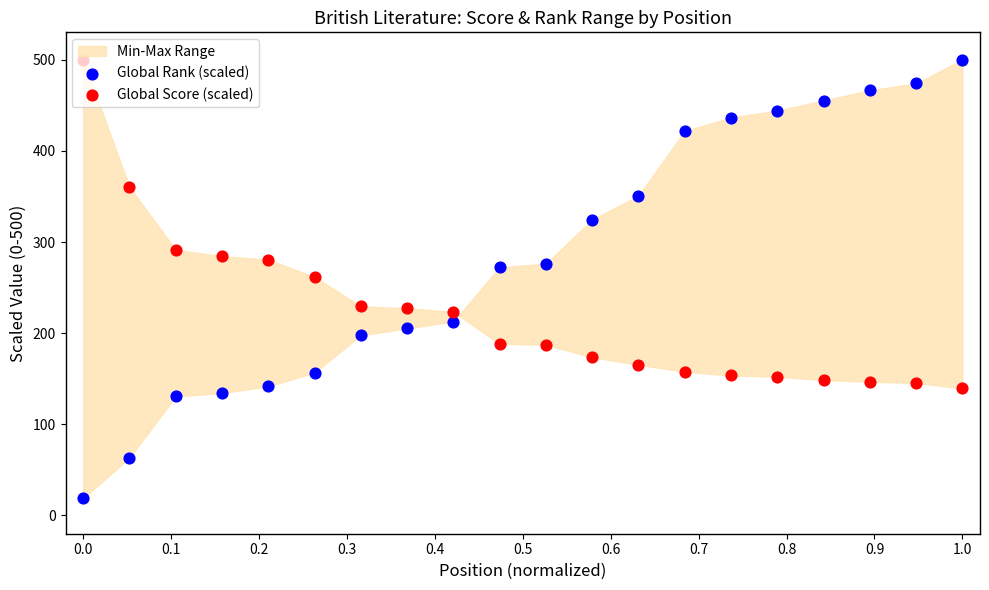

Which series has the largest total across all categories?

Global Rank (scaled)